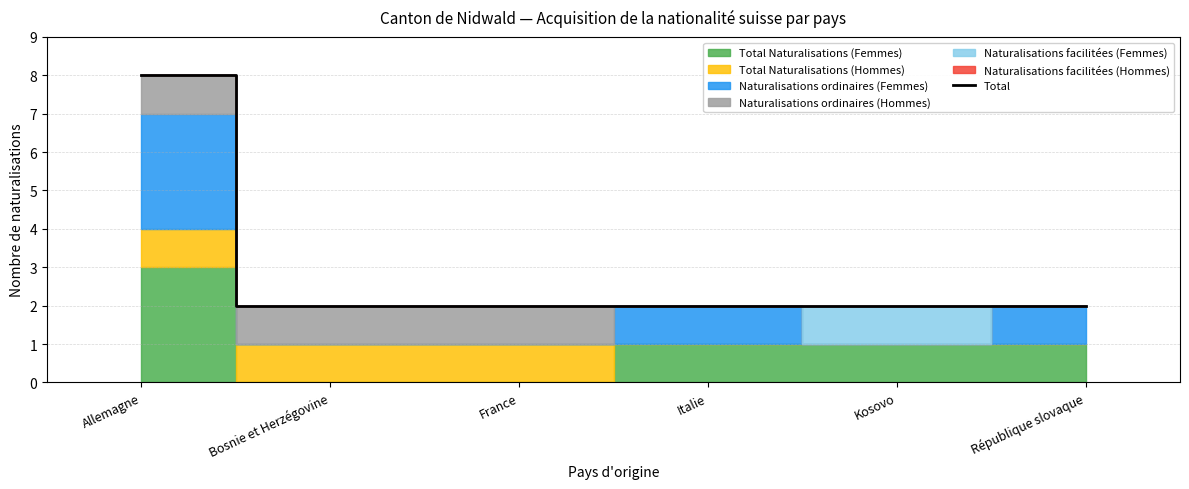

Between Kosovo and France, which is larger?

Kosovo